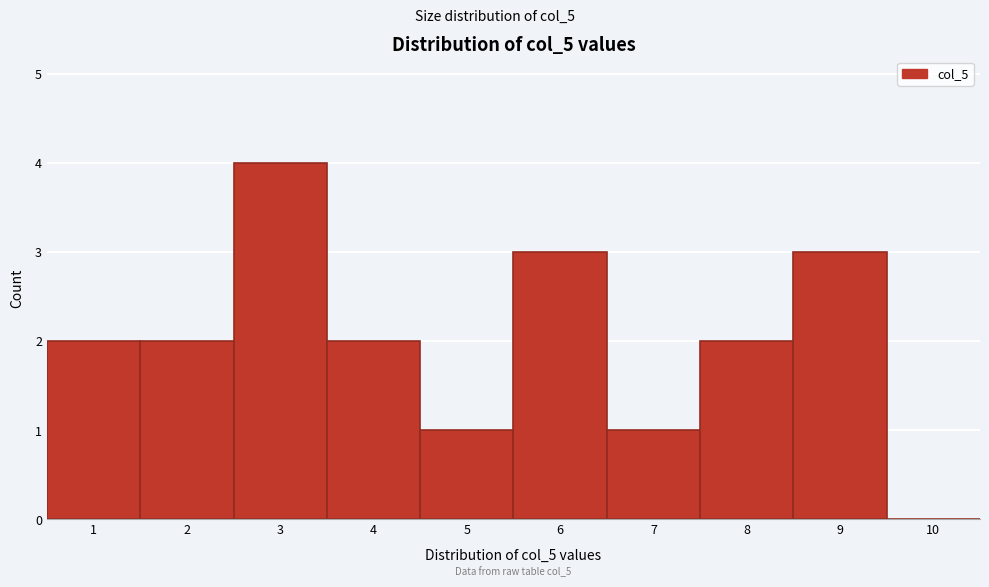

Over which range of the x-axis is the bar tallest?

2.5 to 3.5